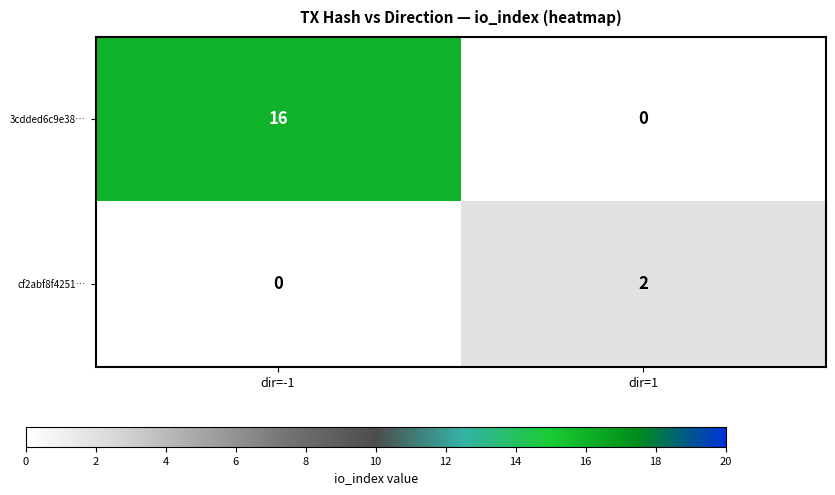

How many categories are shown in the chart?

2